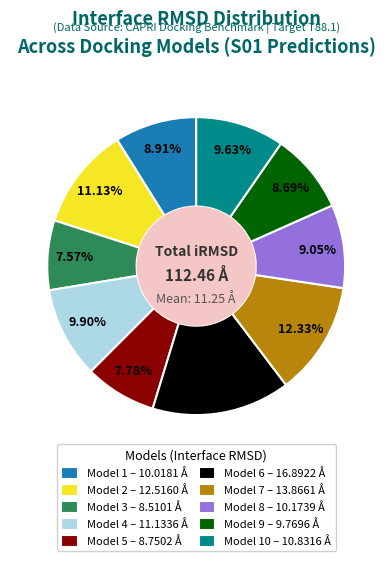

Does Model 3 – 8.5101 Å represent more than half of the total?

No